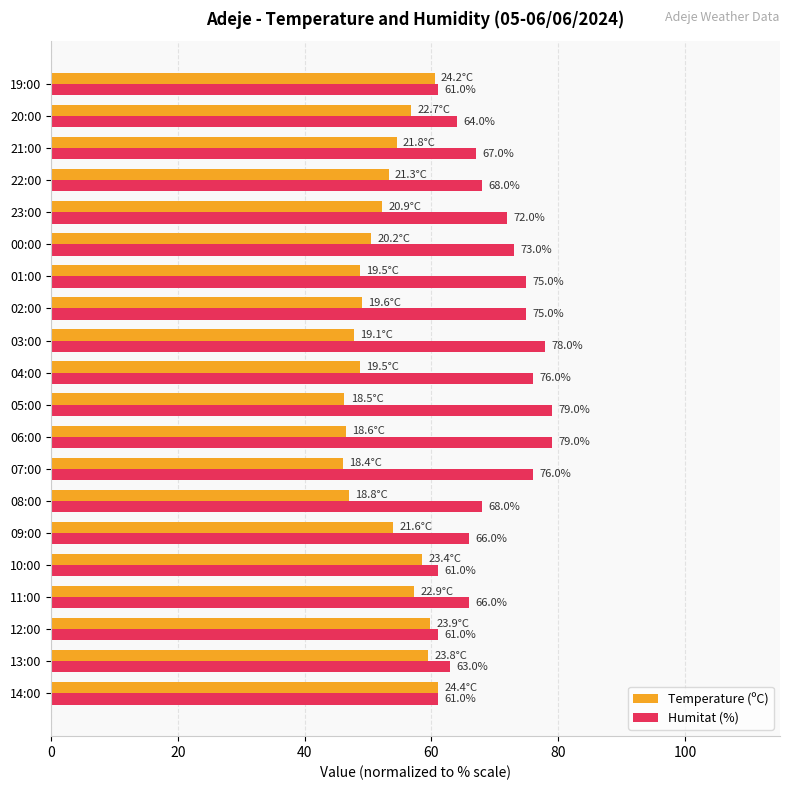

At how many categories does at least one series exceed 47?

20